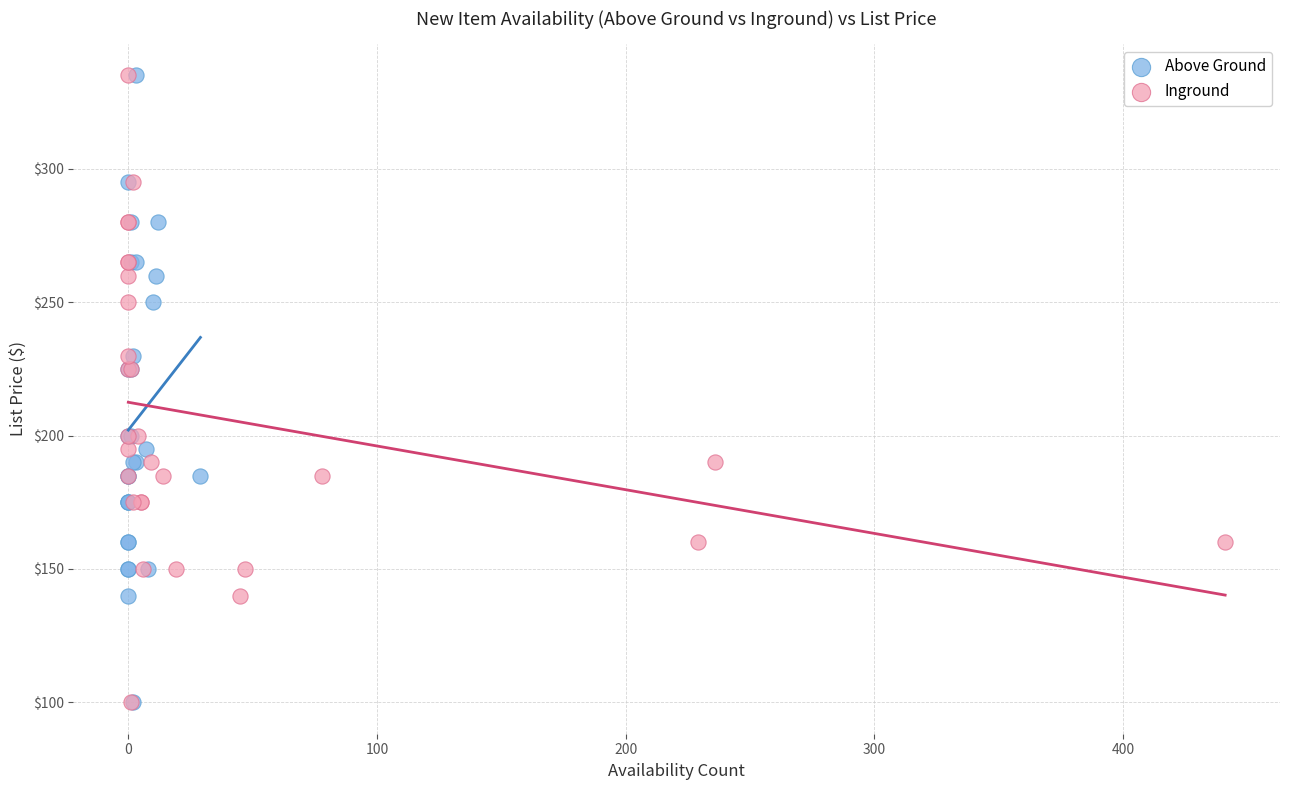

What are all the series names shown in the legend?

Above Ground, Inground